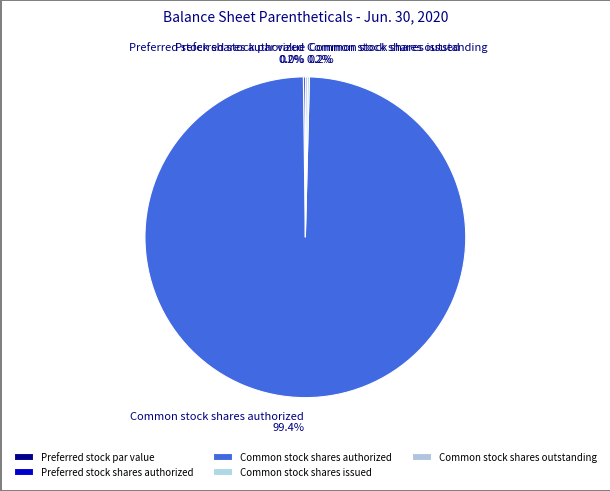

How many segments does this pie chart have?

5